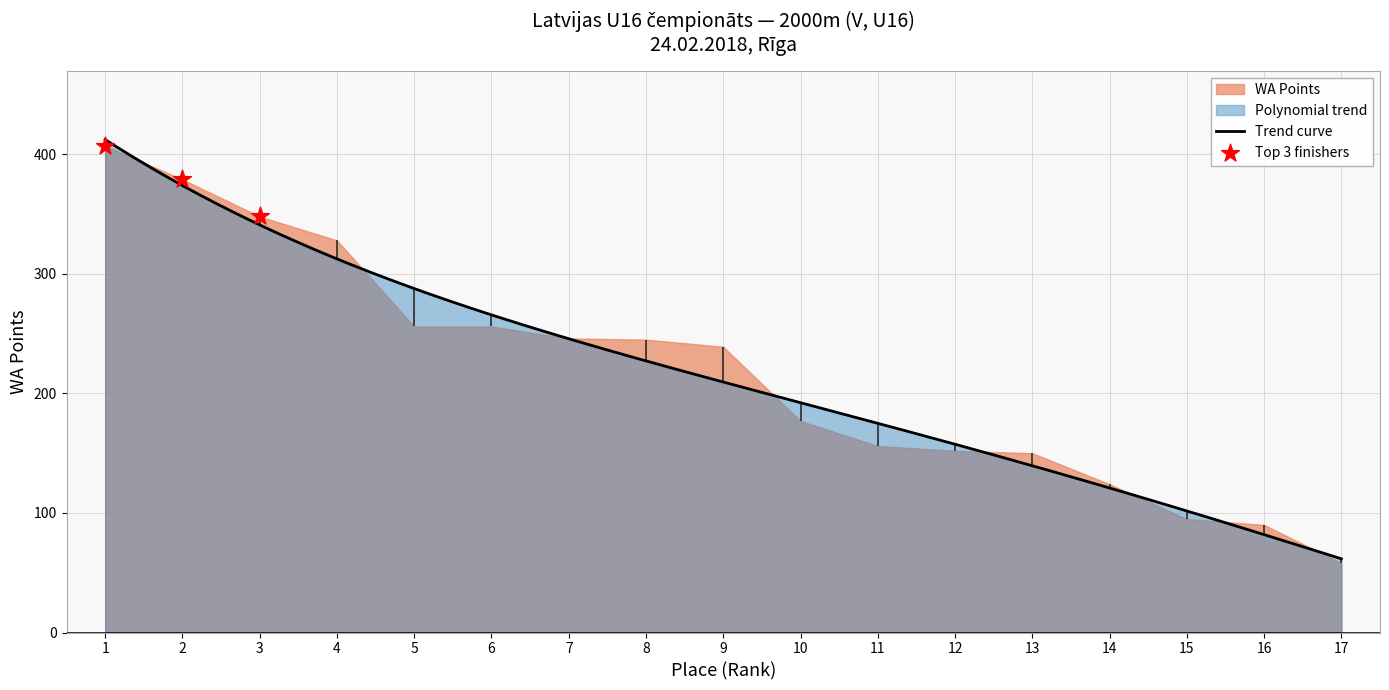

At which category is the sum across all series the highest?

1